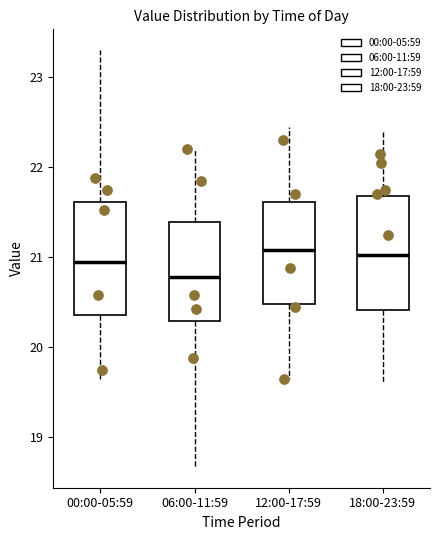

Reading left to right, read every box against the y-axis: the position of its median line, the range the box covers, and the ends of its whiskers. The values are not printed on the chart, so give them approximately, as read against the axis.

00:00-05:59: median 21.0, box 20.4 to 21.6, whiskers 19.7 to 23.3
06:00-11:59: median 20.8, box 20.3 to 21.4, whiskers 18.7 to 22.2
12:00-17:59: median 21.1, box 20.5 to 21.6, whiskers 19.7 to 22.5
18:00-23:59: median 21.0, box 20.4 to 21.7, whiskers 19.6 to 22.4